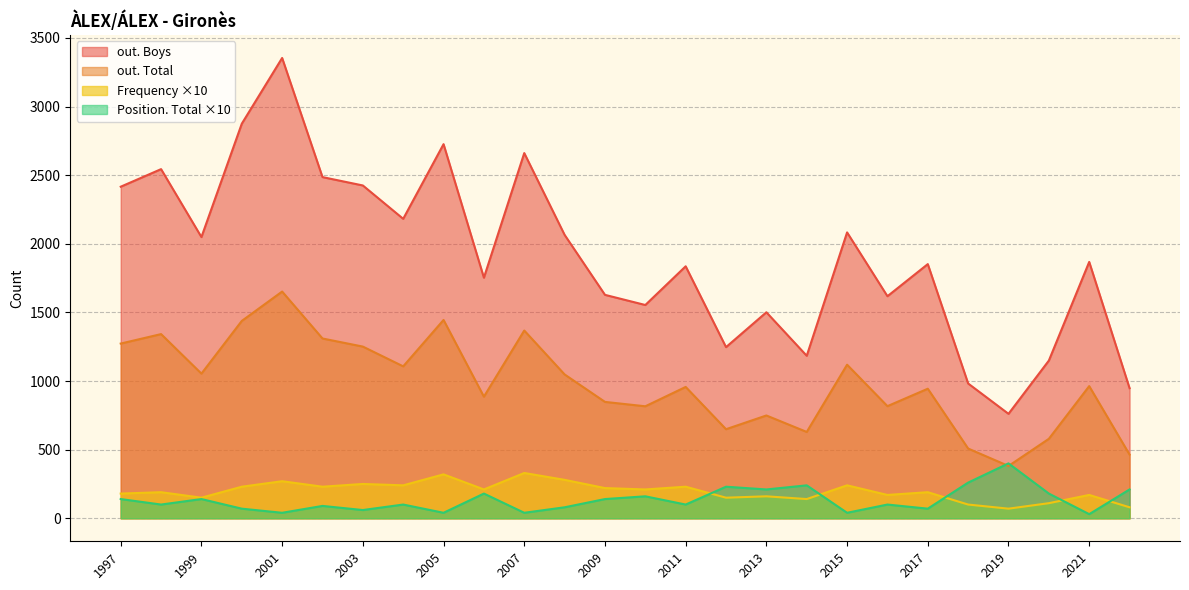

What is the average value of the out. Total series?

984